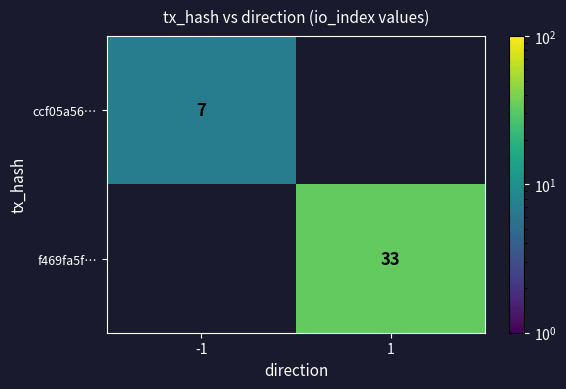

True or false: ccf05a56… has a value of 7 at -1.

True